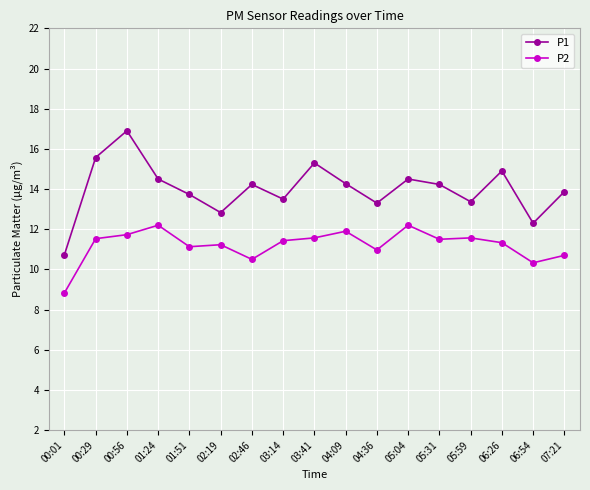

What is the approximate value of P2 at 01:51?

11.1